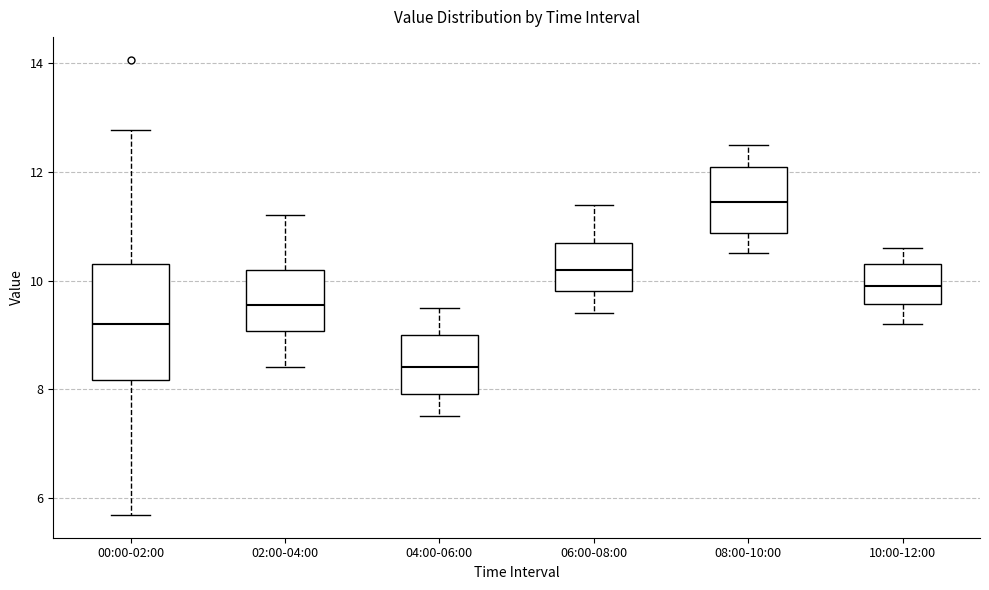

Where does the lower whisker of the box for 00:00-02:00 end on the y-axis? The values are not printed on the chart, so give them approximately, as read against the axis.

5.6